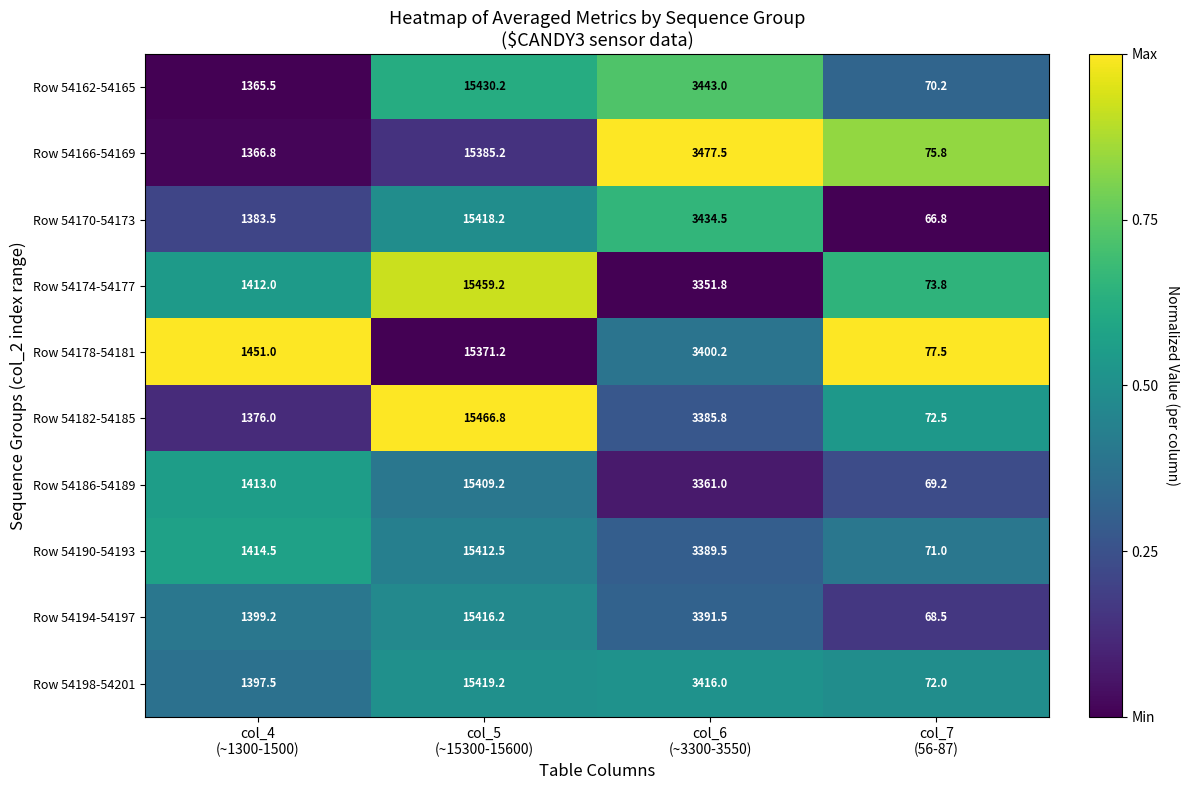

What is the maximum value shown in the chart?

15466.8